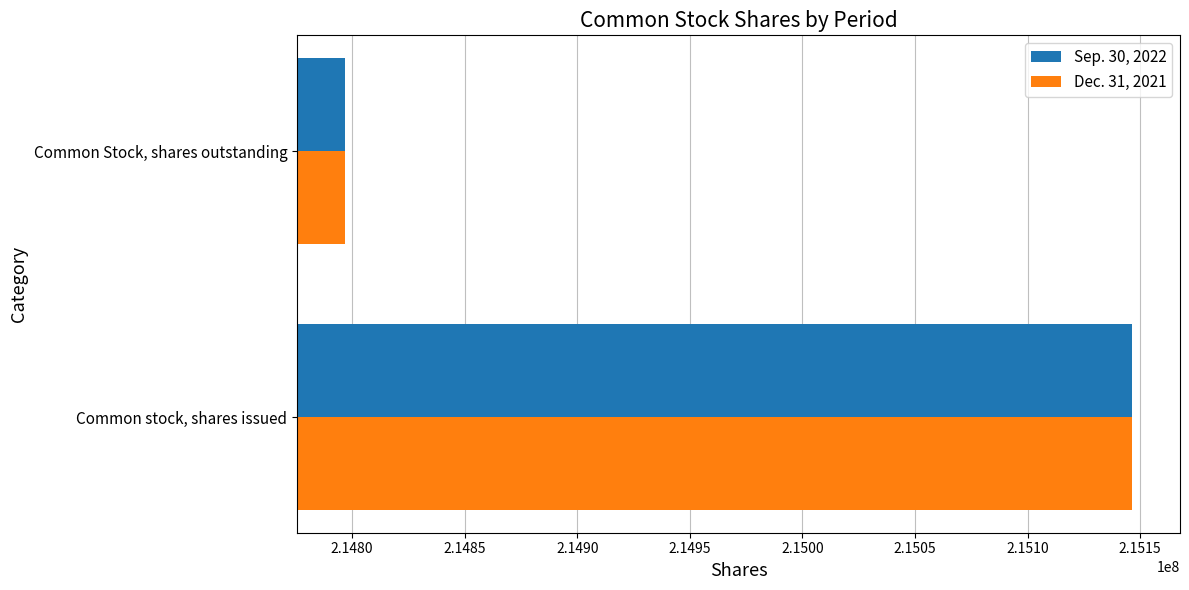

List the labels in order of Dec. 31, 2021 value, largest first.

Common stock, shares issued, Common Stock, shares outstanding